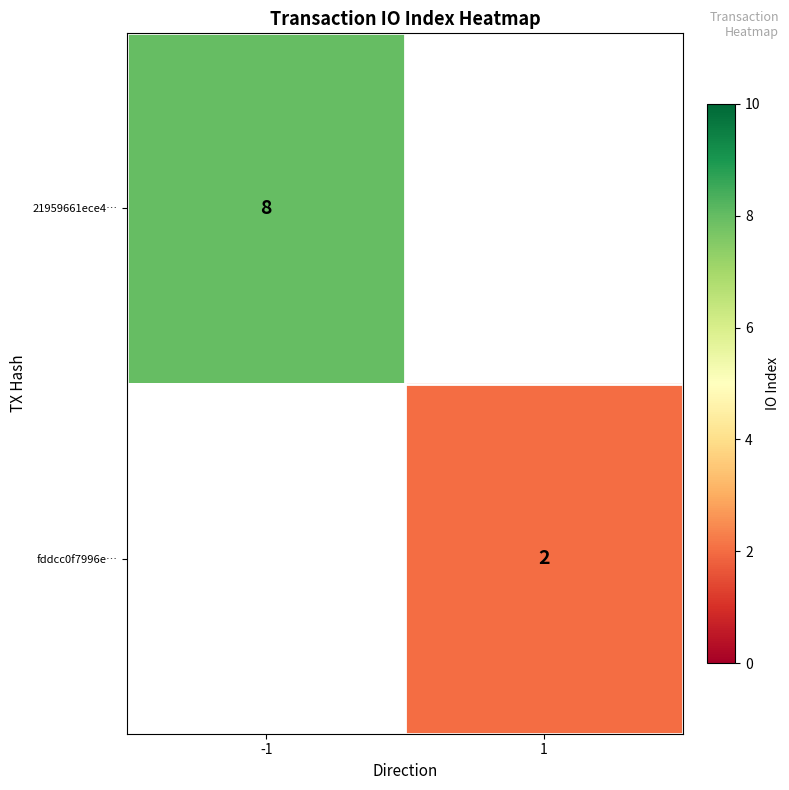

The fddcc0f7996e… series shows 2 at 1. True or false?

True